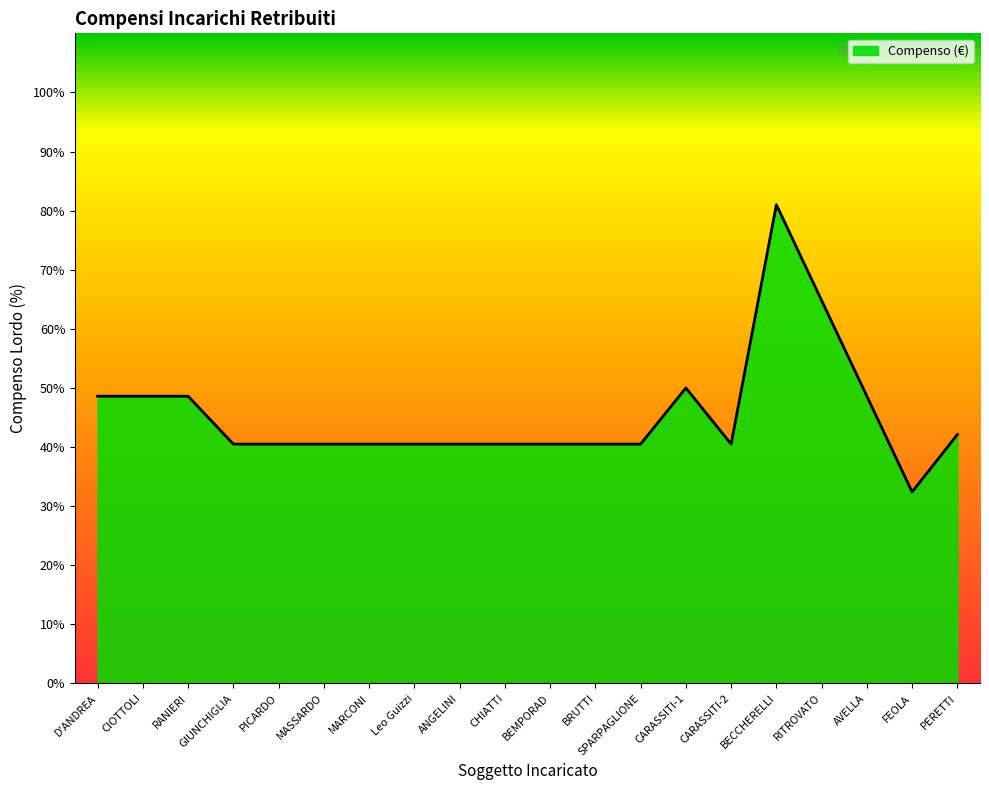

Reading left to right, what are all the values shown in this chart?

D'ANDREA=48.6	CIOTTOLI=48.6	RANIERI=48.6	GIUNCHIGLIA=40.5	PICARDO=40.5	MASSARDO=40.5	MARCONI=40.5	Leo Guizzi=40.5	ANGELINI=40.5	CHIATTI=40.5	BEMPORAD=40.5	BRUTTI=40.5	SPARPAGLIONE=40.5	CARASSITI-1=50.0	CARASSITI-2=40.5	BECCHERELLI=81.0	RITROVATO=64.8	AVELLA=48.6	FEOLA=32.4	PERETTI=42.1